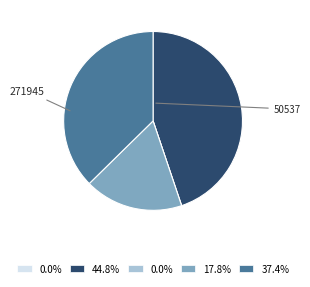

Is there any slice that represents more than half of the pie?

No